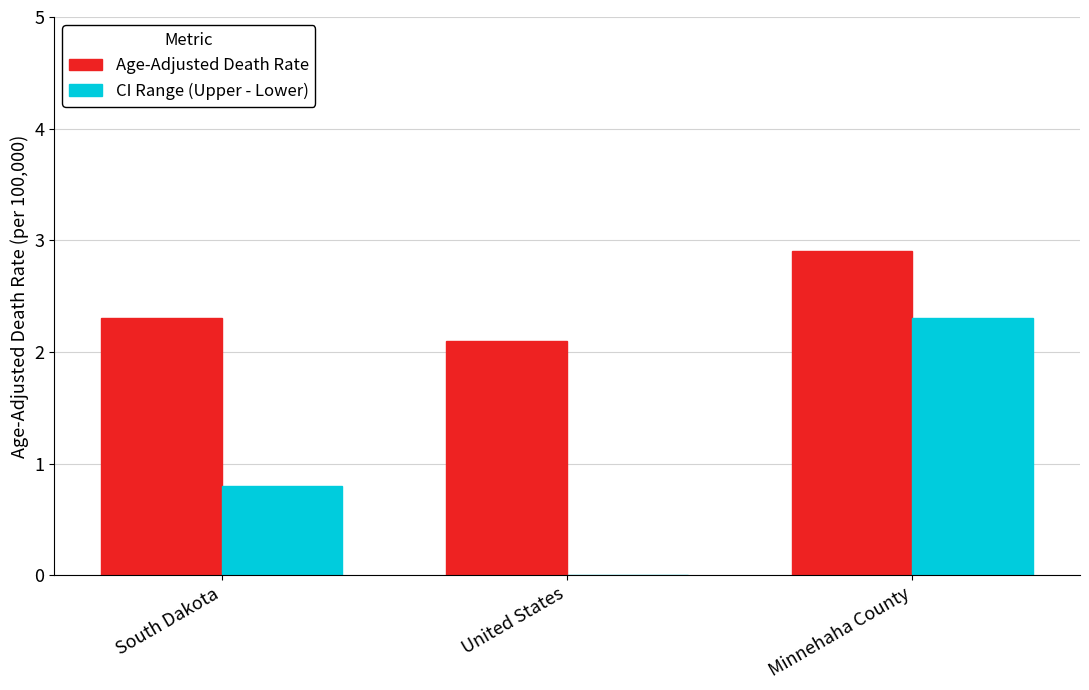

What are all the series names shown in the legend?

Age-Adjusted Death Rate, CI Range (Upper - Lower)